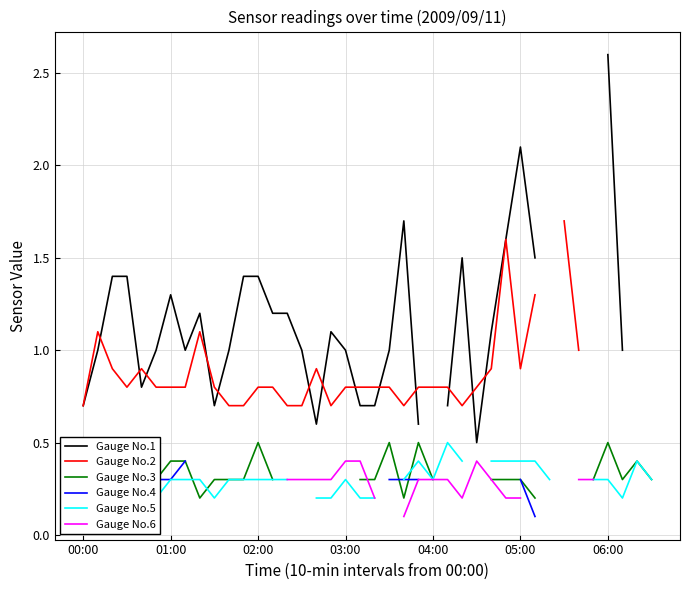

How many data points in Gauge No.3 are above 0?

30